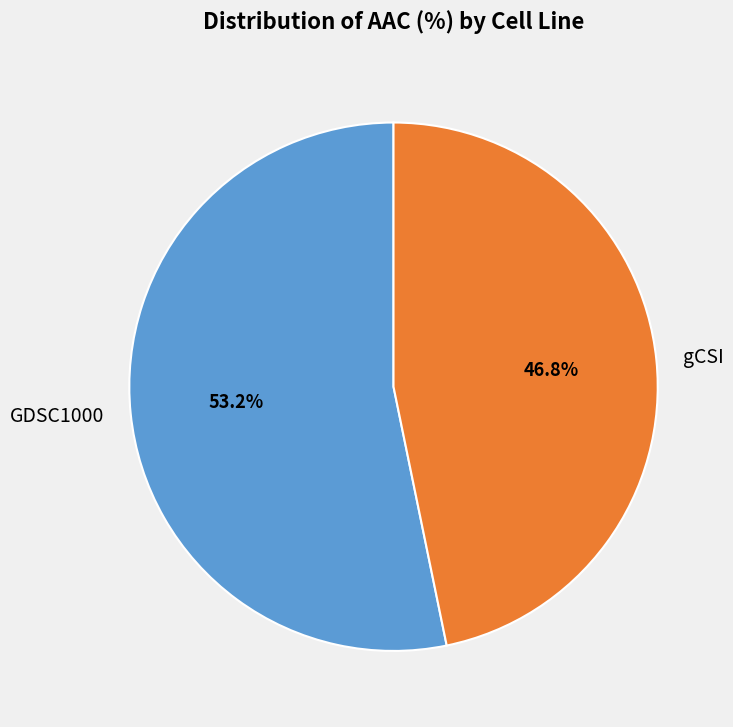

Is it true that gCSI is 35% of the pie?

False